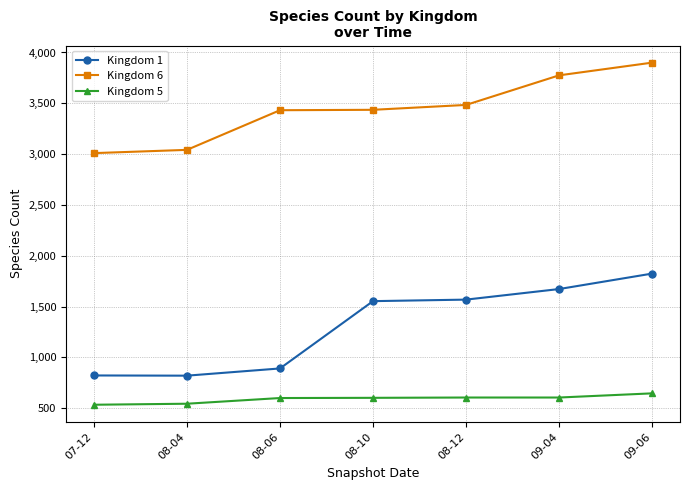

What is the minimum value shown in the chart?

535